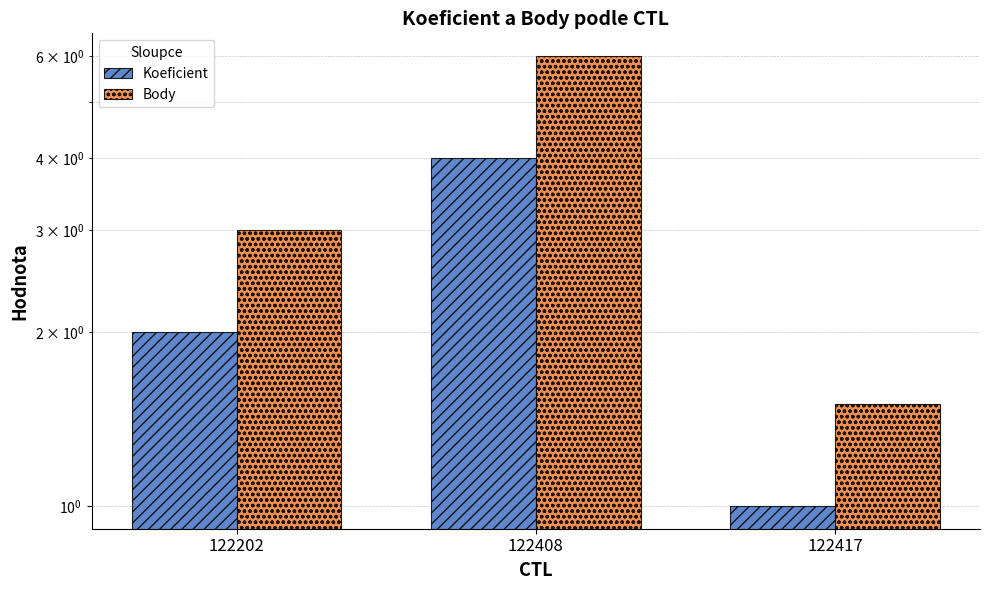

What is the value of the Body bar at the 3rd from the left?

1.5